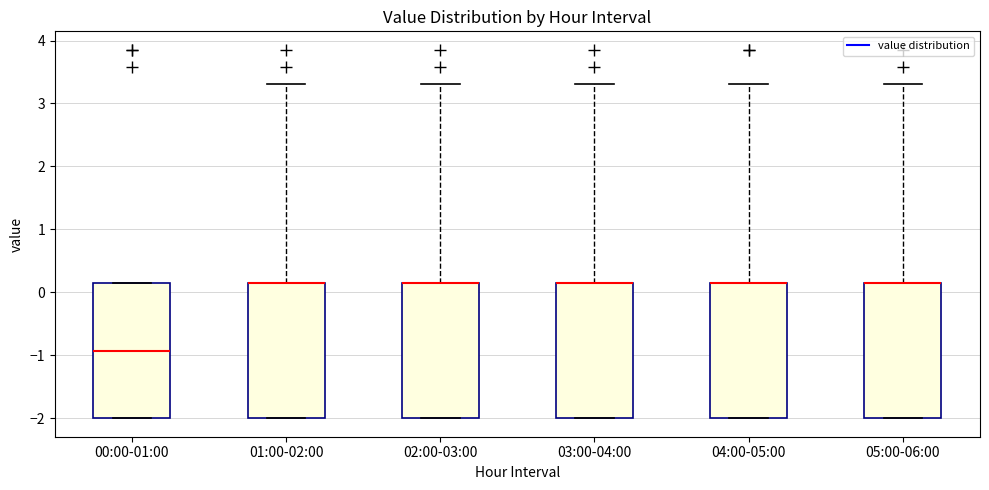

Reading left to right, read every box against the y-axis: the position of its median line, the range the box covers, and the ends of its whiskers. The values are not printed on the chart, so give them approximately, as read against the axis.

00:00-01:00: median -0.9, box -2.0 to 0.1, whiskers -2.0 to 0.1
01:00-02:00: median 0.1 (drawn on the box's upper edge), box -2.0 to 0.1, whiskers -2.0 to 3.3
02:00-03:00: median 0.1 (drawn on the box's upper edge), box -2.0 to 0.1, whiskers -2.0 to 3.3
03:00-04:00: median 0.1 (drawn on the box's upper edge), box -2.0 to 0.1, whiskers -2.0 to 3.3
04:00-05:00: median 0.1 (drawn on the box's upper edge), box -2.0 to 0.1, whiskers -2.0 to 3.3
05:00-06:00: median 0.1 (drawn on the box's upper edge), box -2.0 to 0.1, whiskers -2.0 to 3.3